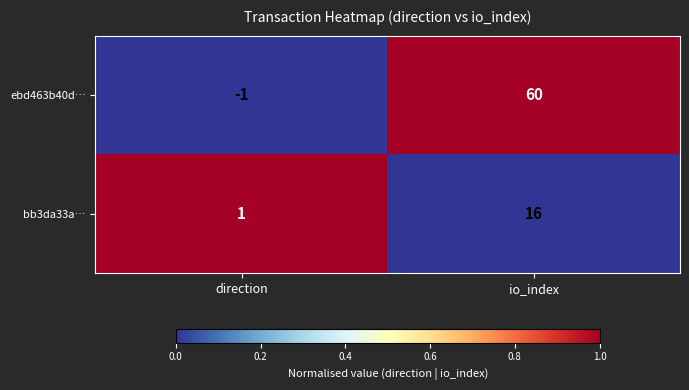

Which series changed the most between direction and io_index?

ebd463b40d…